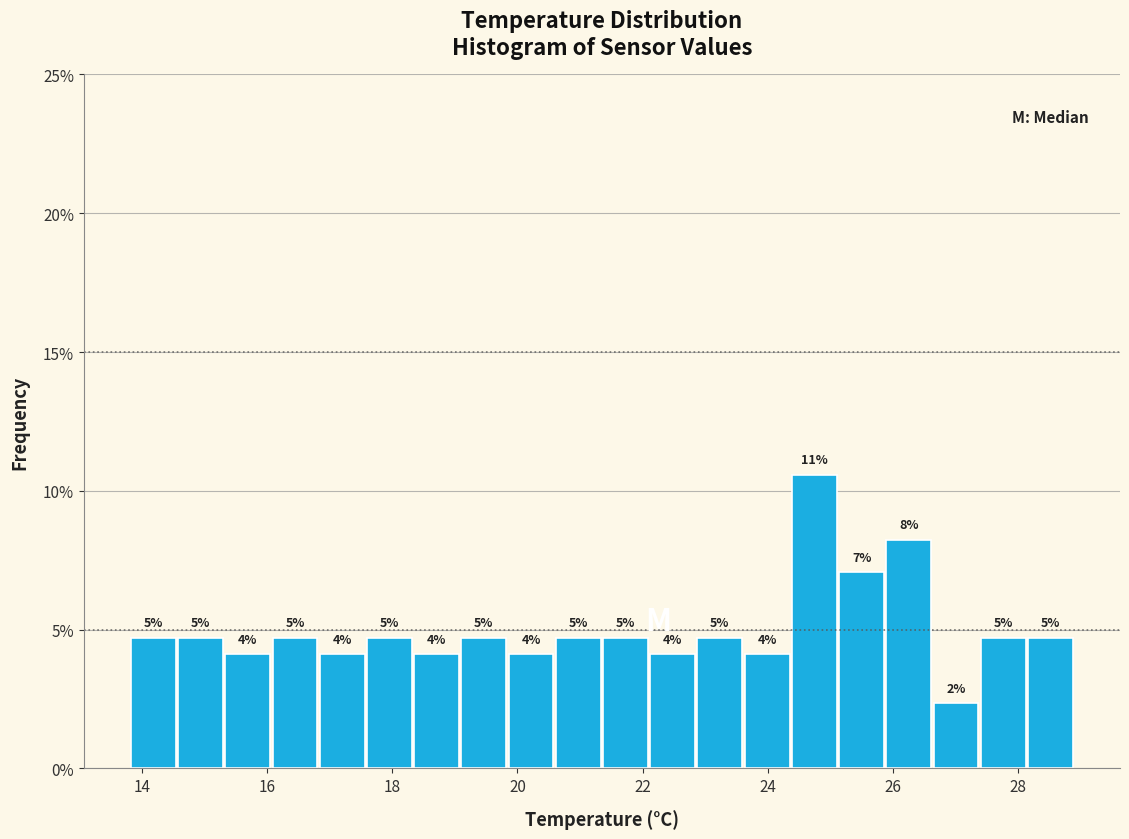

Read against the x-axis, roughly where is the centre of the tallest bar?

24.8